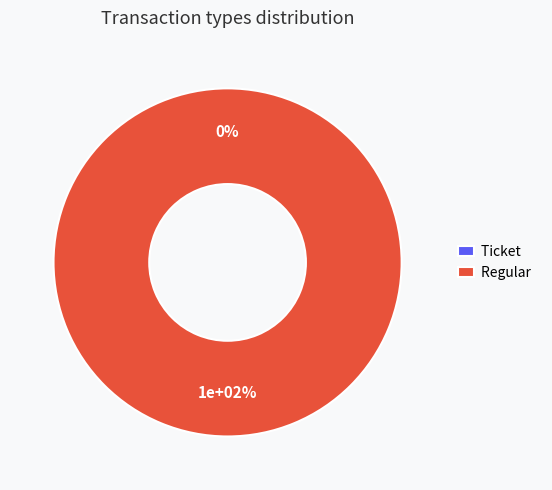

Is the sum of Regular and Ticket greater than half?

Yes